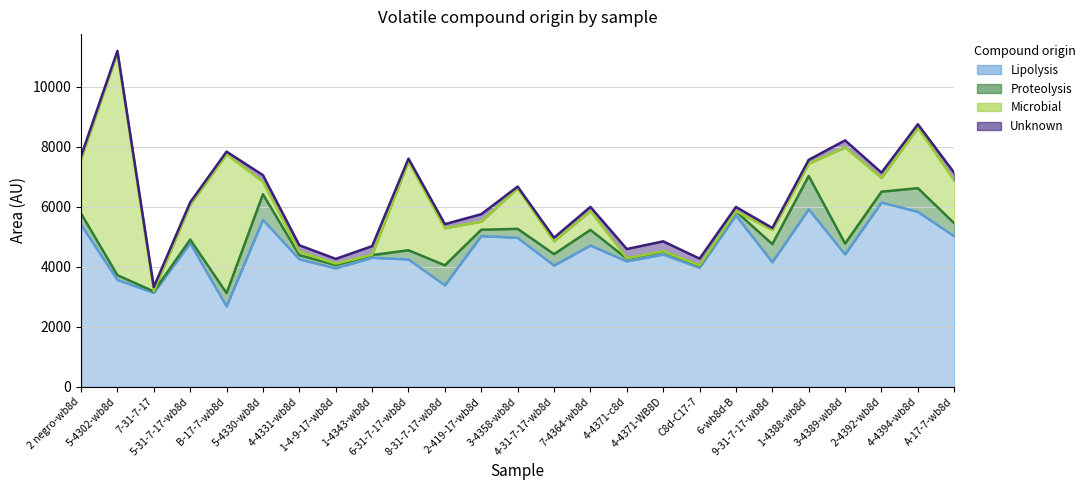

The value of sum_unknown at 9-31-7-17-wb8d is 17.4. True or false?

False